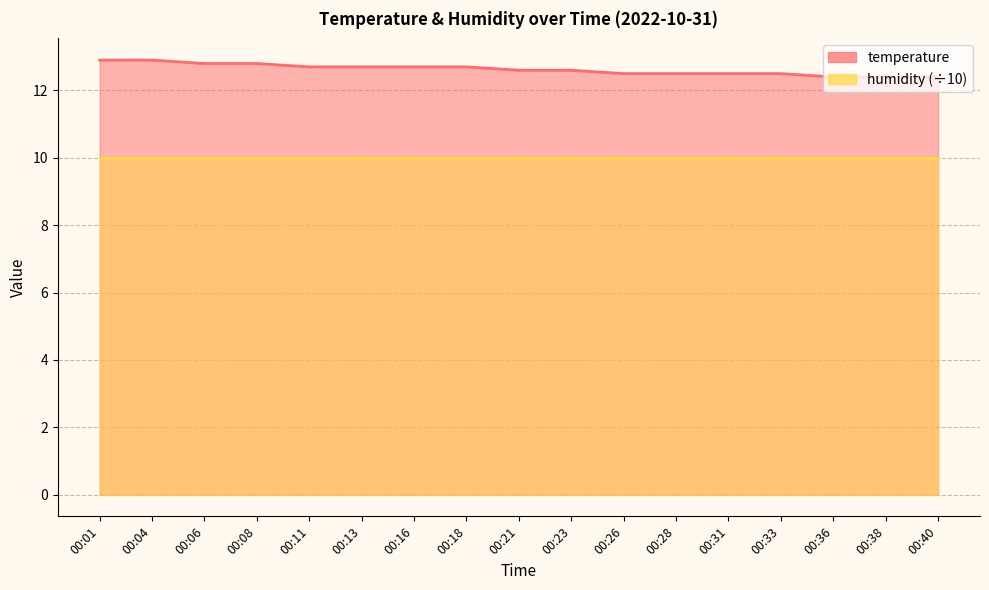

Rank the categories by value from lowest to highest.

00:36, 00:38, 00:40, 00:26, 00:28, 00:31, 00:33, 00:21, 00:23, 00:11, 00:13, 00:16, 00:18, 00:06, 00:08, 00:01, 00:04